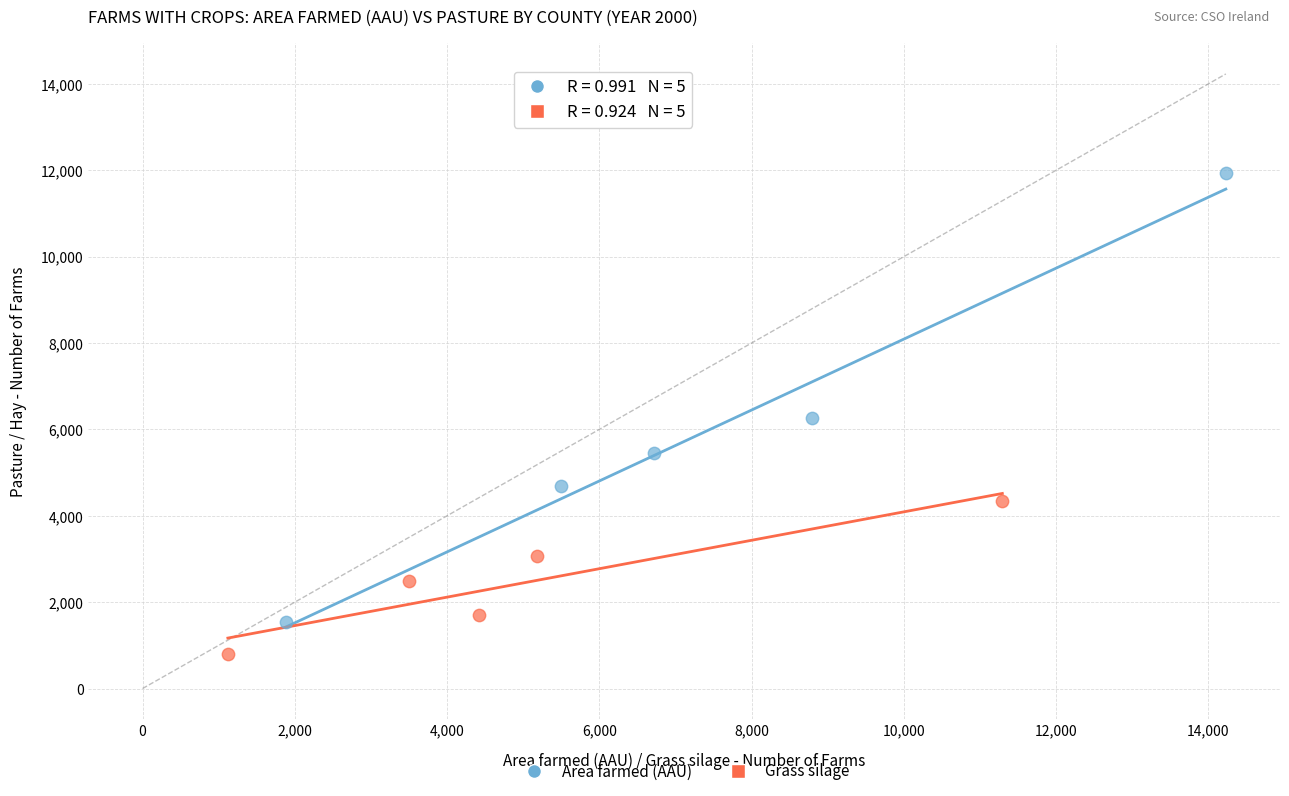

Which series reaches the minimum Y coordinate?

Grass silage